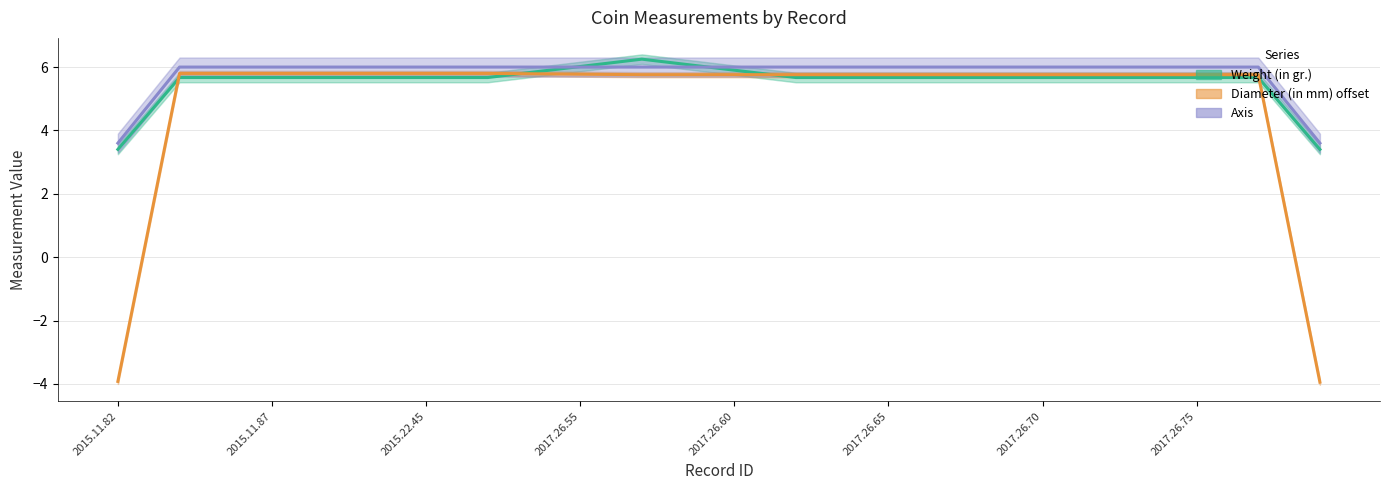

Between 35 and 33, which is larger?

35